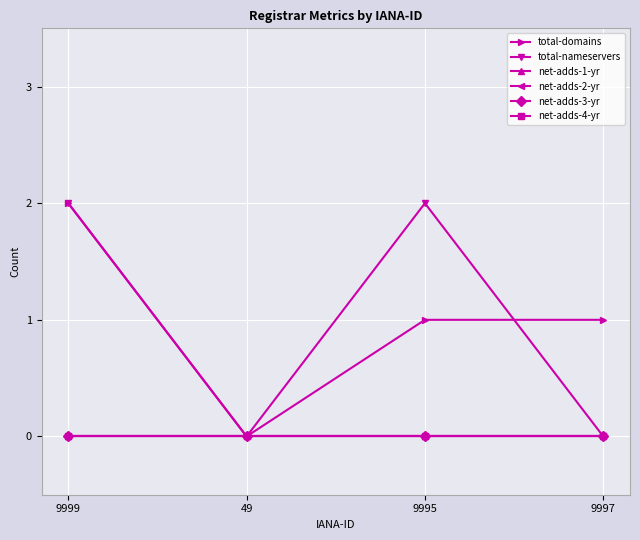

Does the chart have visible grid lines?

Yes